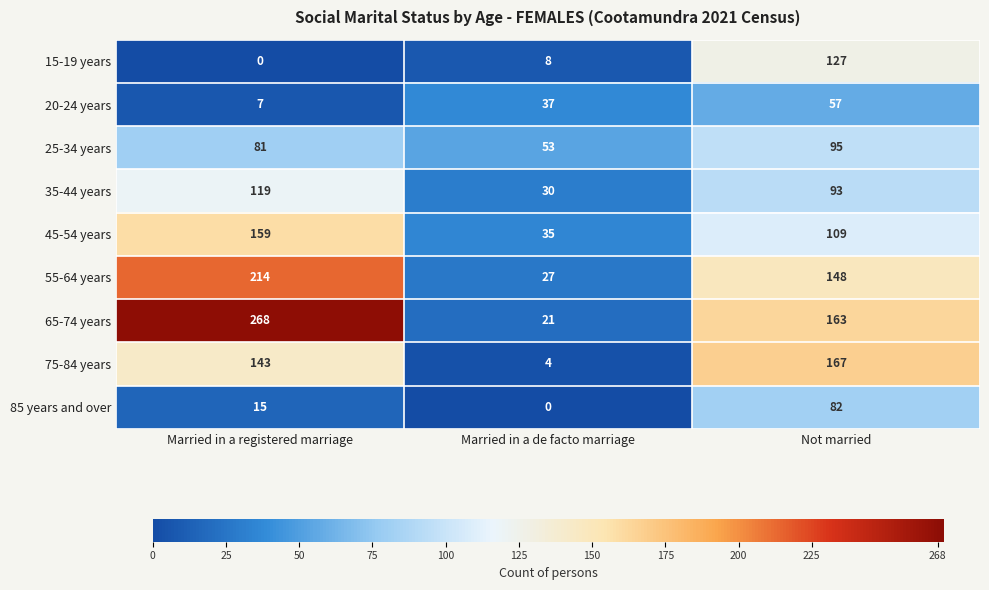

The value of 65-74 years at Not married is 82. True or false?

False